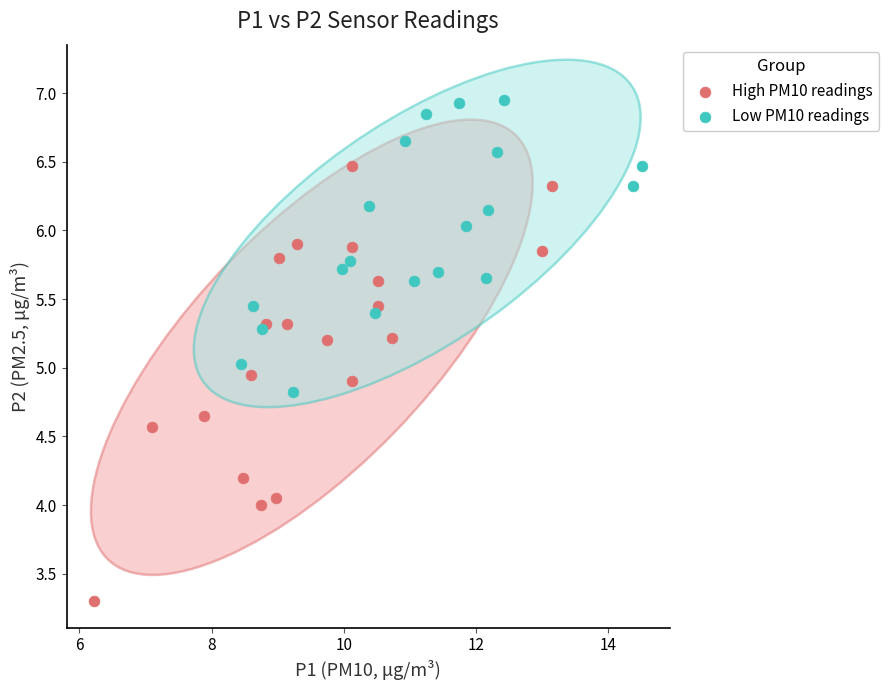

Which series reaches the maximum Y coordinate?

Low PM10 readings